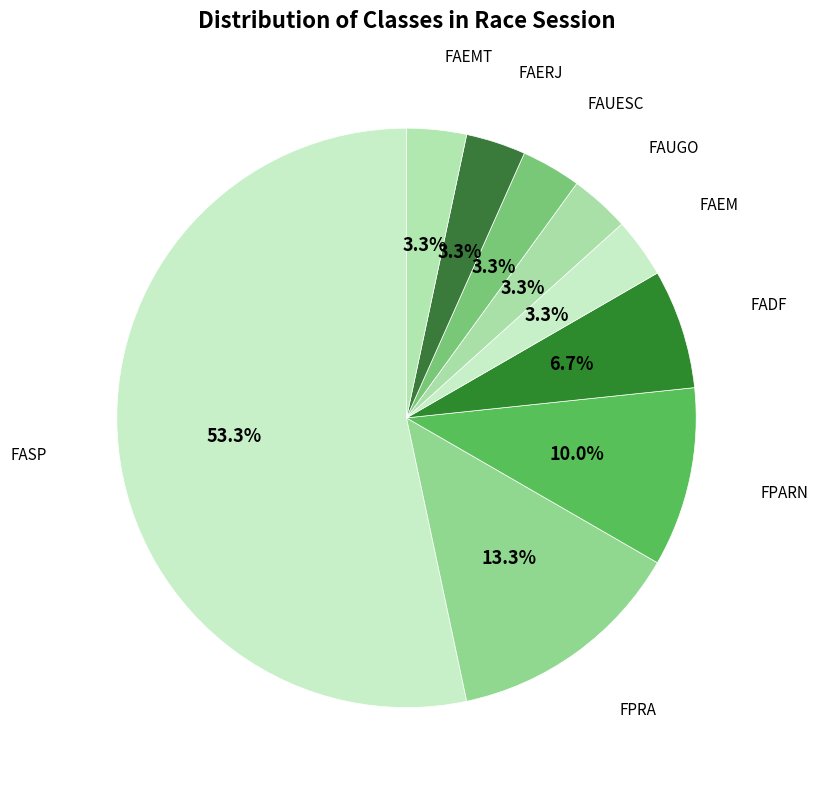

How many segments does this pie chart have?

9